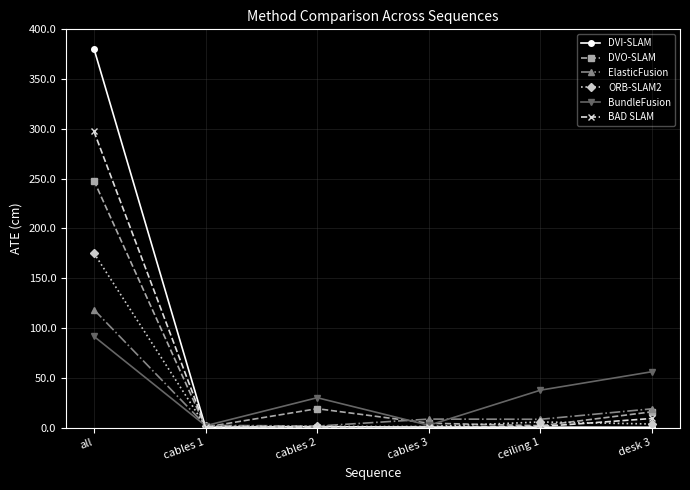

Is it true that ORB-SLAM2 equals 277.3 at all?

False